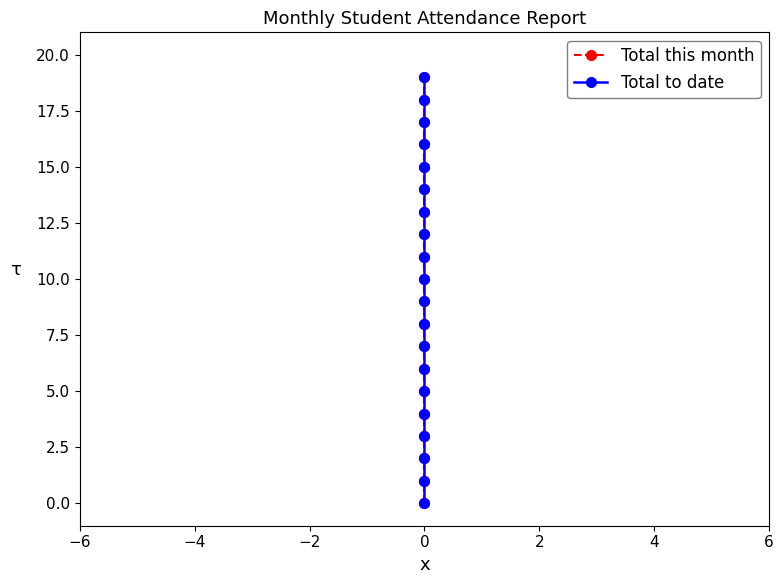

What is the label of the 6th point from the left?

4